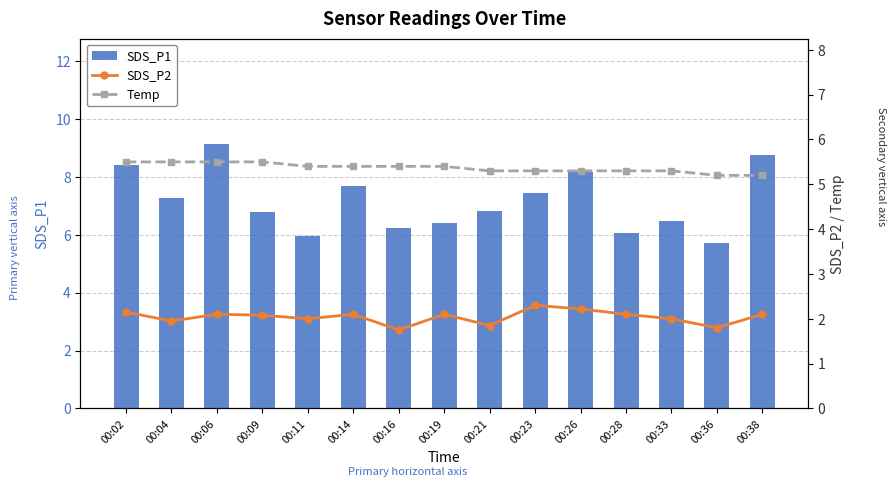

How many groups of bars are there?

15